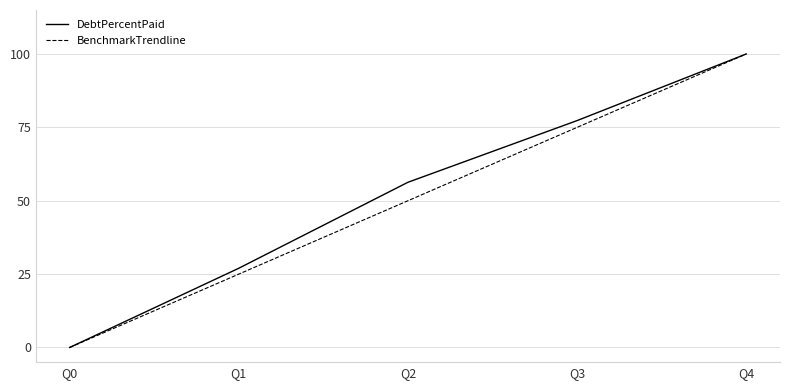

True or false: DebtPercentPaid has more than 1 points higher than both neighbors.

False